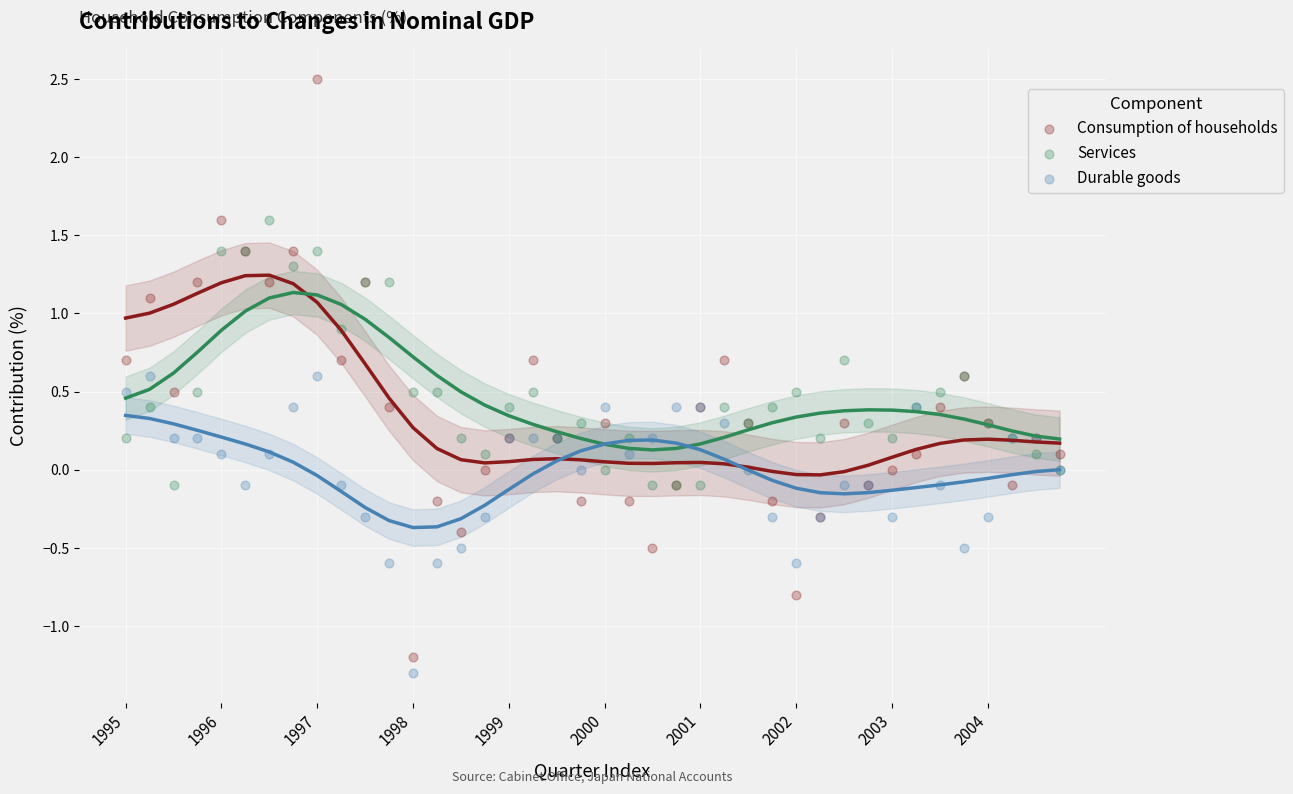

What are all the series names shown in the legend?

Consumption of households, Services, Durable goods